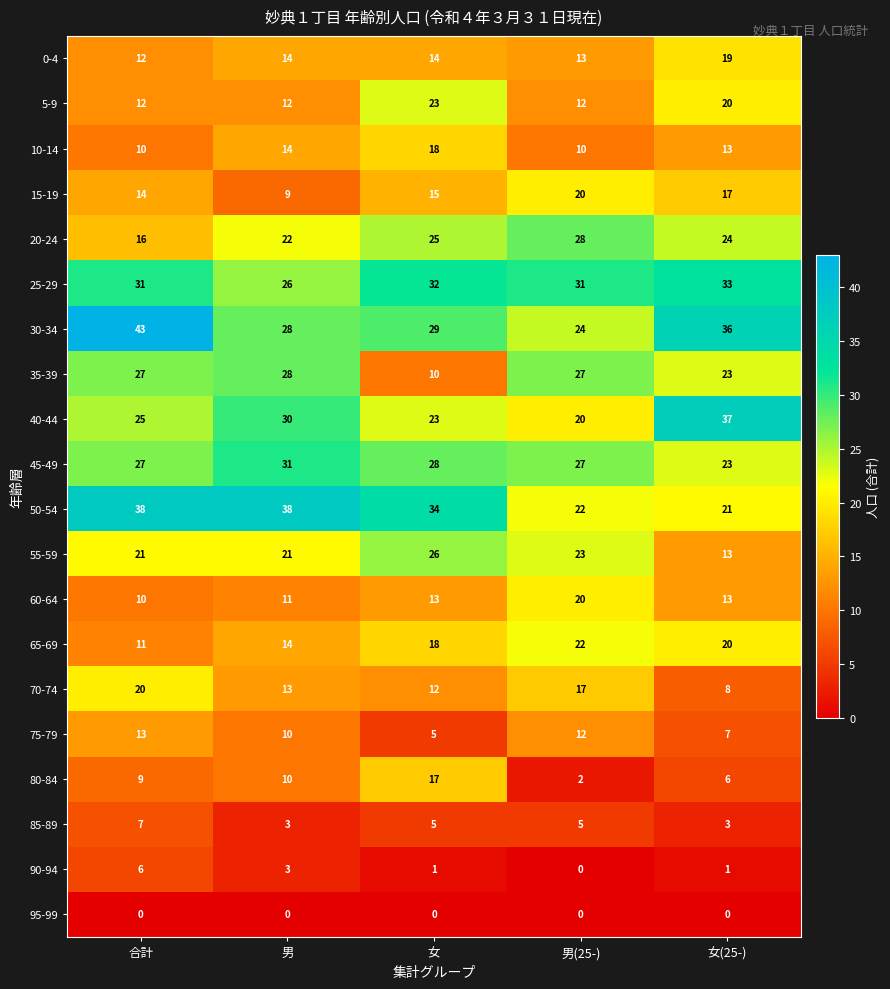

Which category has the highest value across all series?

合計